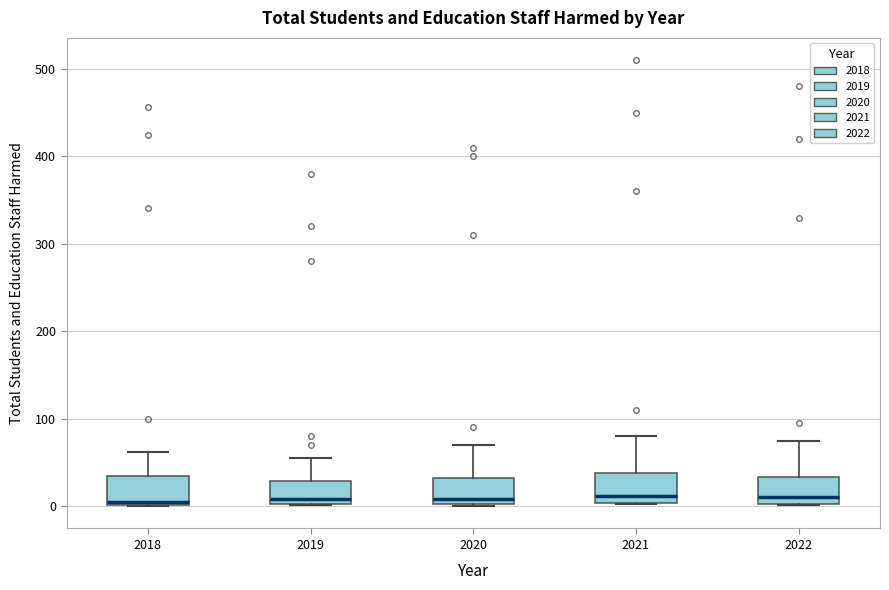

Reading left to right, transcribe this box plot: for each box, give where its median line is, the range the box spans, and where its two whiskers end, as read against the y-axis. The values are not printed on the chart, so give them approximately, as read against the axis.

2018: median 0, box 0 to 30, whiskers 0 to 60
2019: median 10, box 0 to 30, whiskers 0 to 60
2020: median 10, box 0 to 30, whiskers 0 to 70
2021: median 10, box 0 to 40, whiskers 0 to 80
2022: median 10, box 0 to 30, whiskers 0 to 80